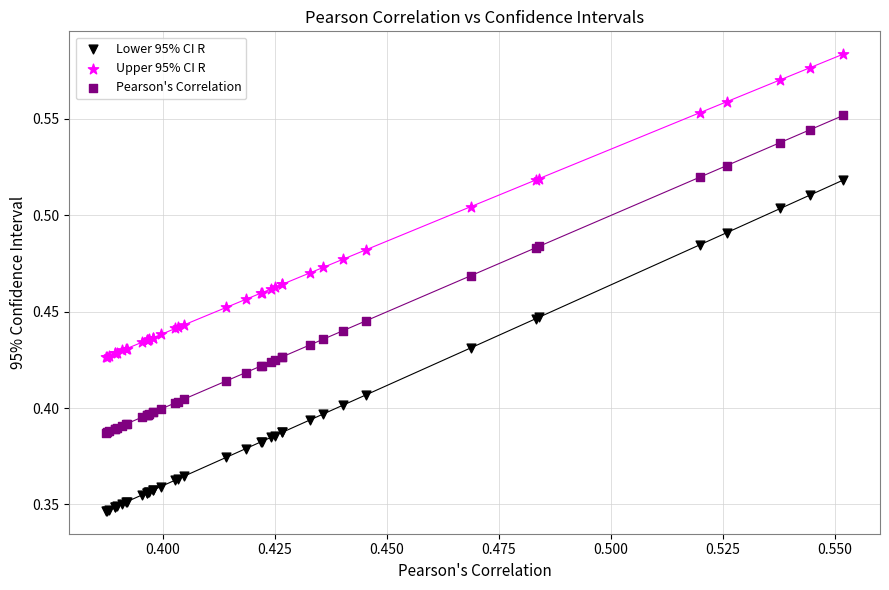

Which series reaches the minimum Y coordinate?

Lower 95% CI R